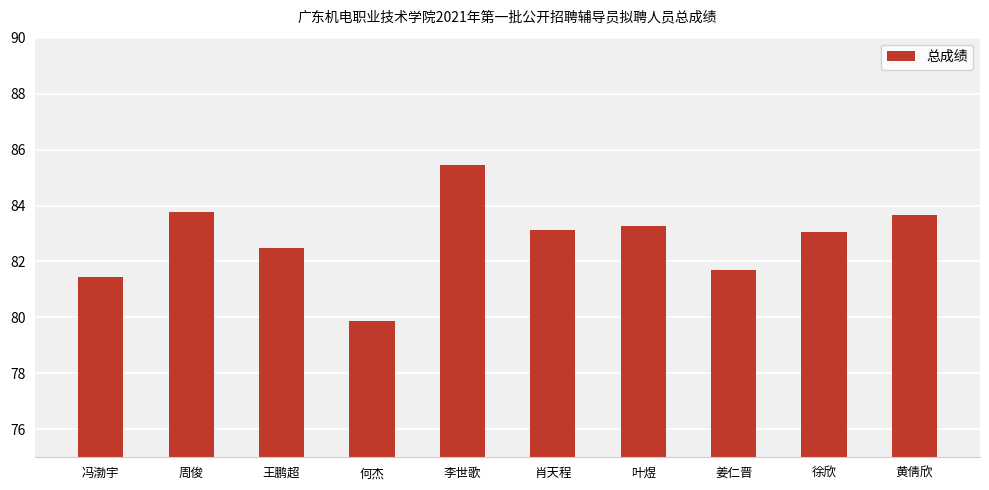

Which label corresponds to the largest value in the chart?

李世歌